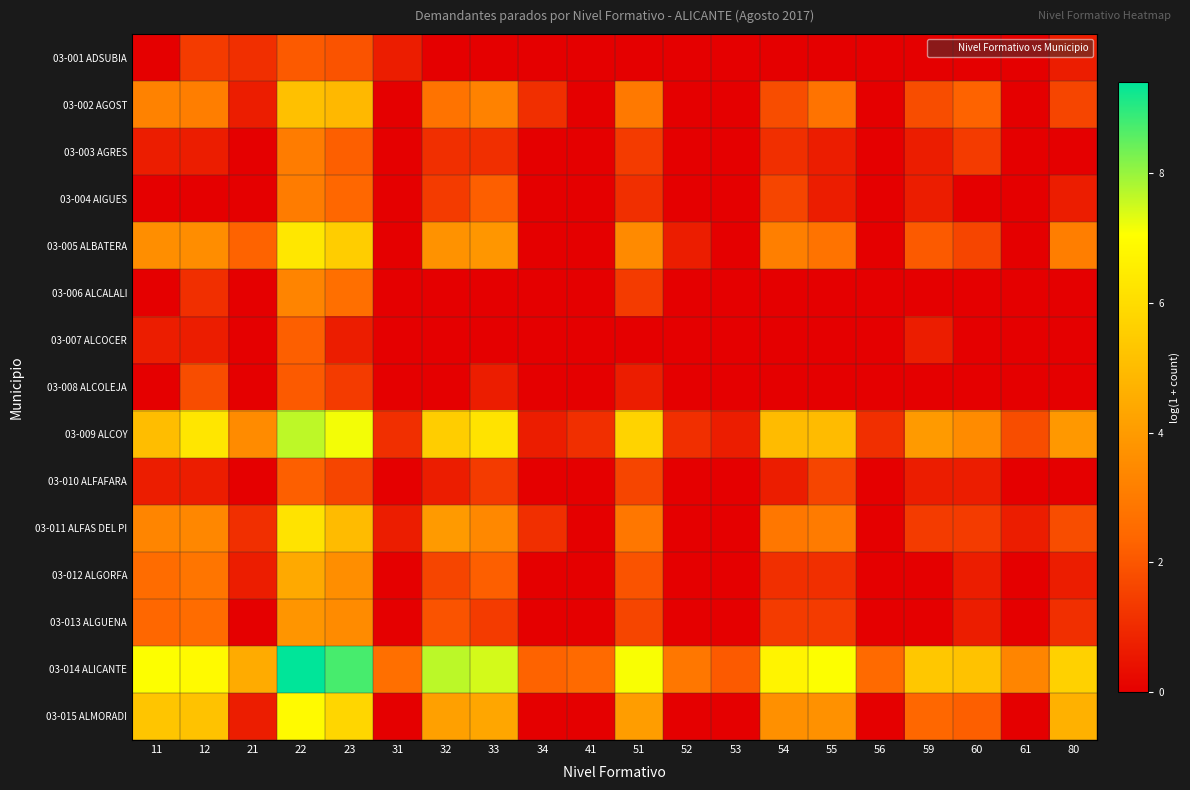

Which series has the largest total across all categories?

03-014 ALICANTE